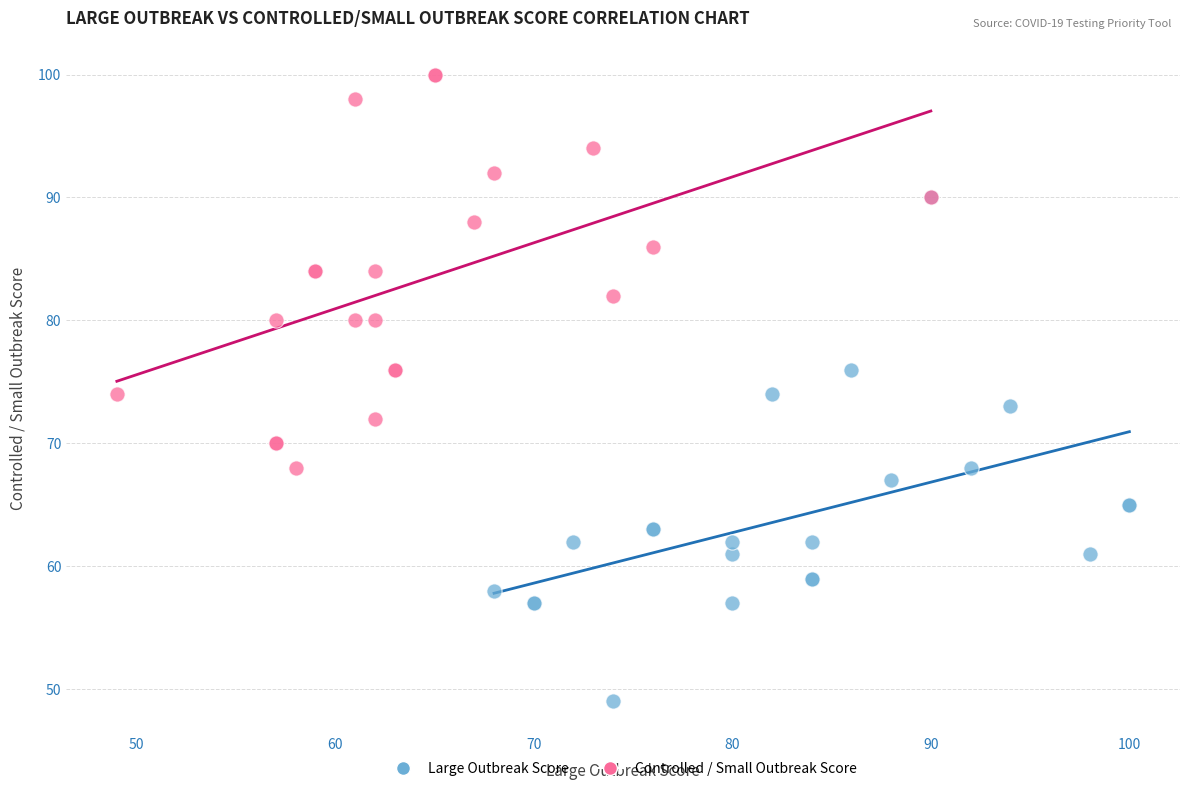

Which series has the largest Y range (max minus min)?

Large Outbreak Score